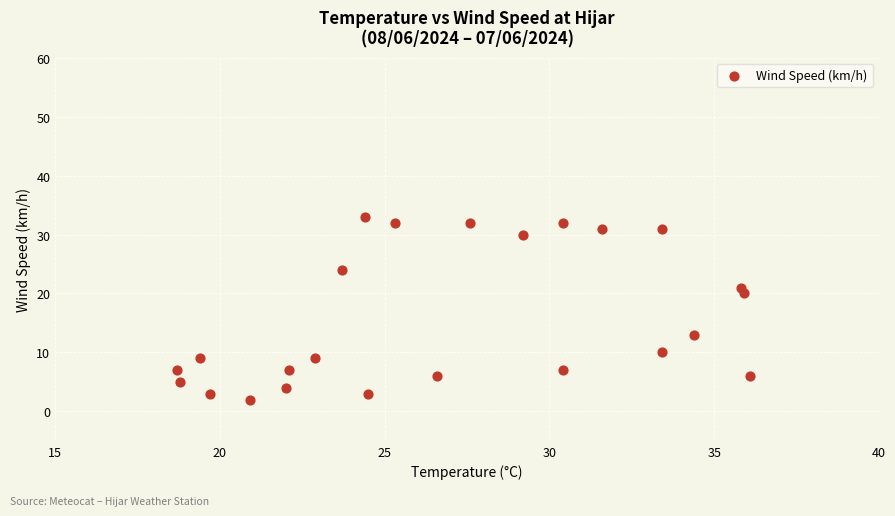

What Y value in the scatter plot is closest to 17?

20